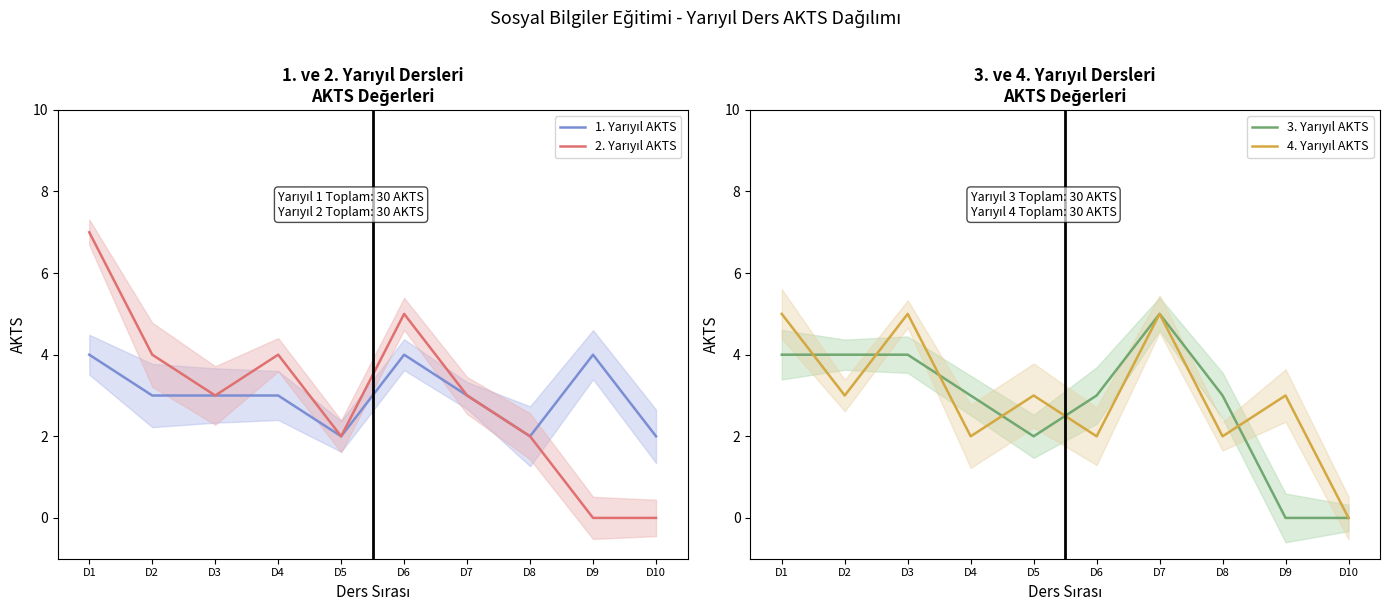

Which series has the largest range (max minus min)?

2. Yarıyıl AKTS